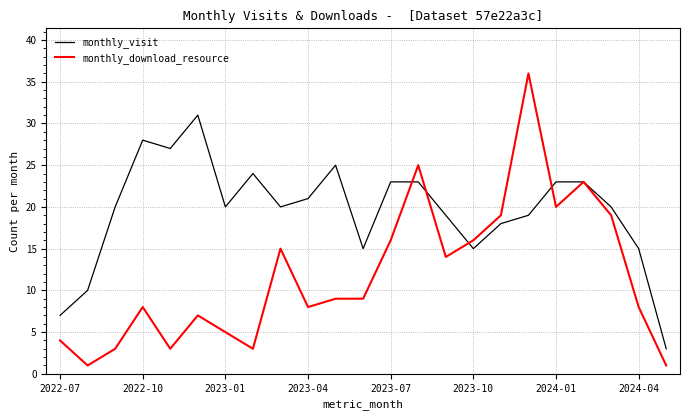

What is the greatest value displayed?

36